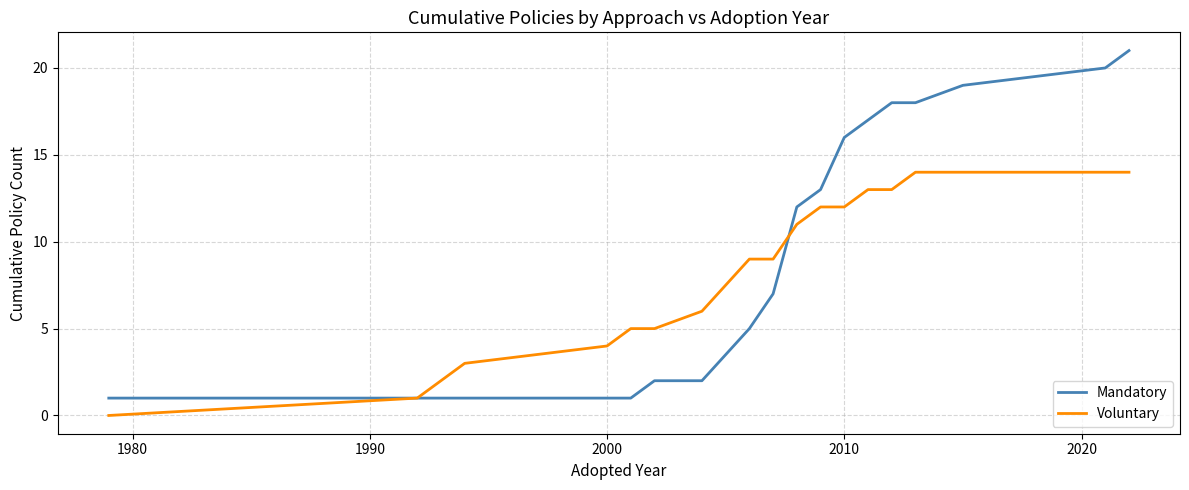

Count the number of categories in the chart.

19